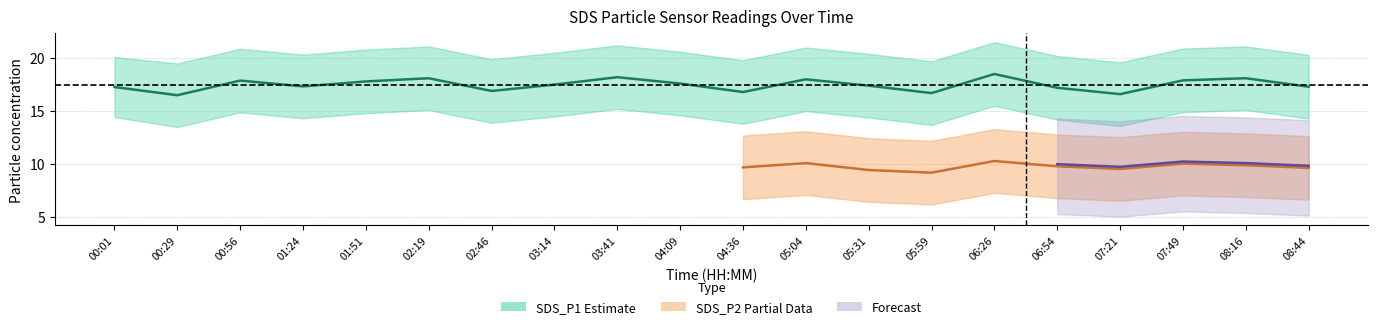

The value at 00:56 is 17.9. True or false?

True